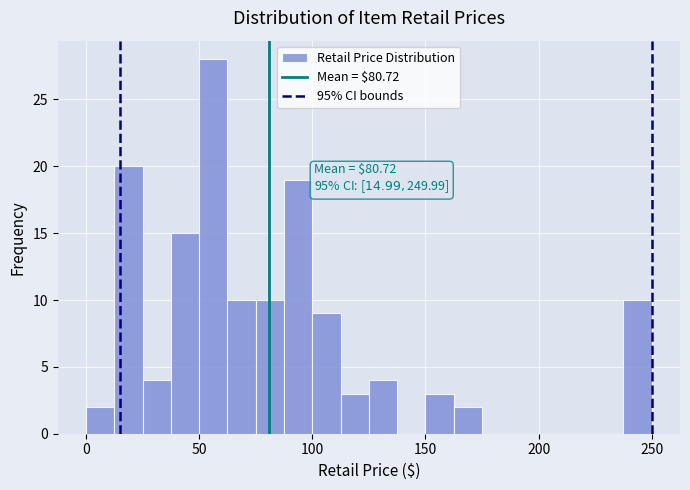

Around what value on the x-axis is the tallest bar? Give the approximate position of its centre, as read against the axis.

55